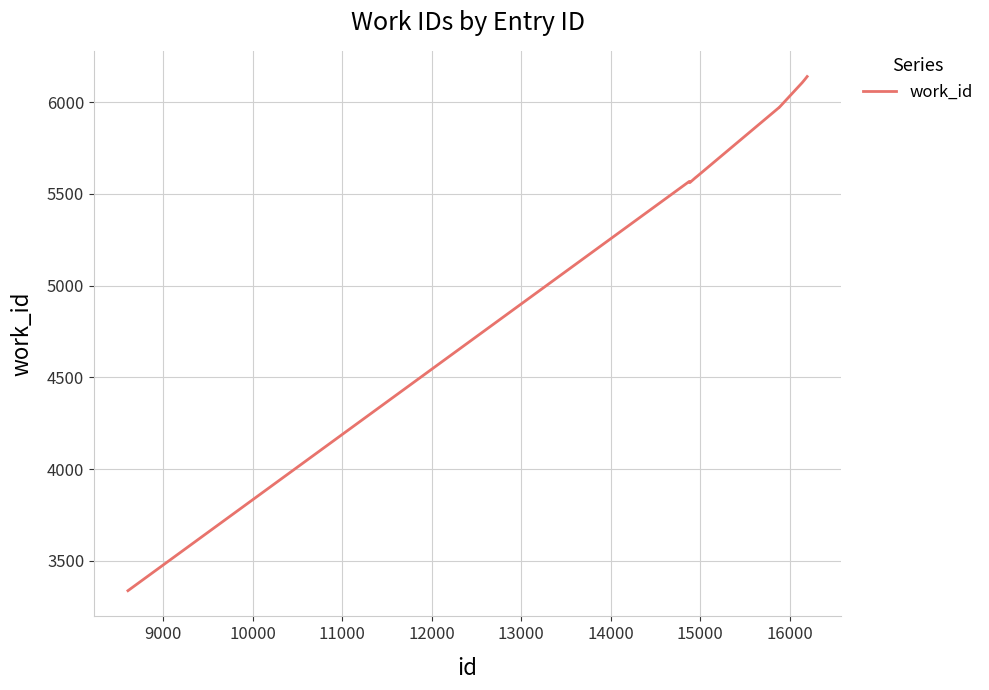

What is the minimum value shown in the chart?

3337